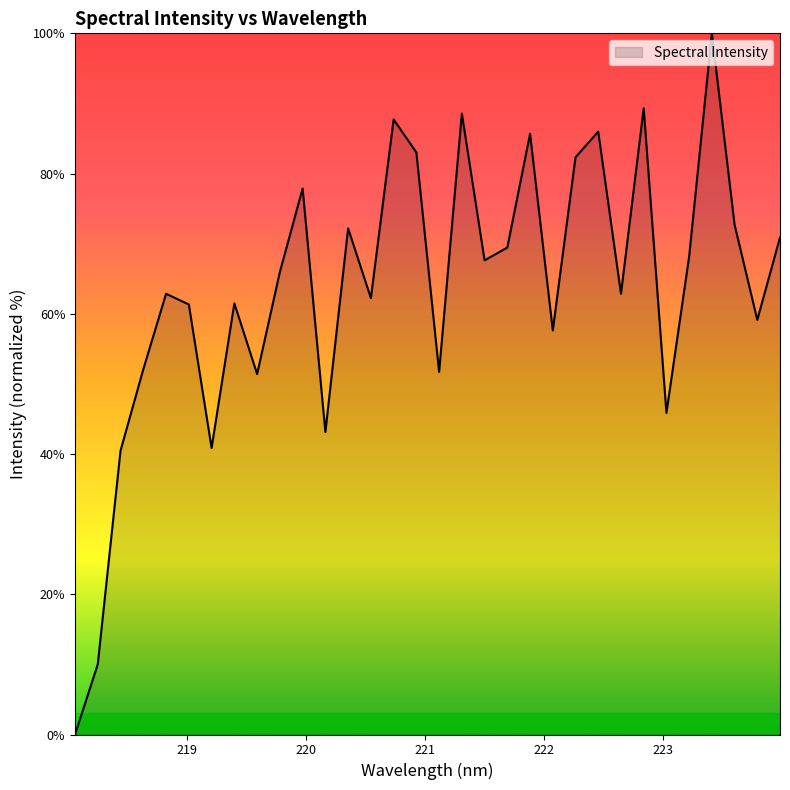

How many values are below 65?

16